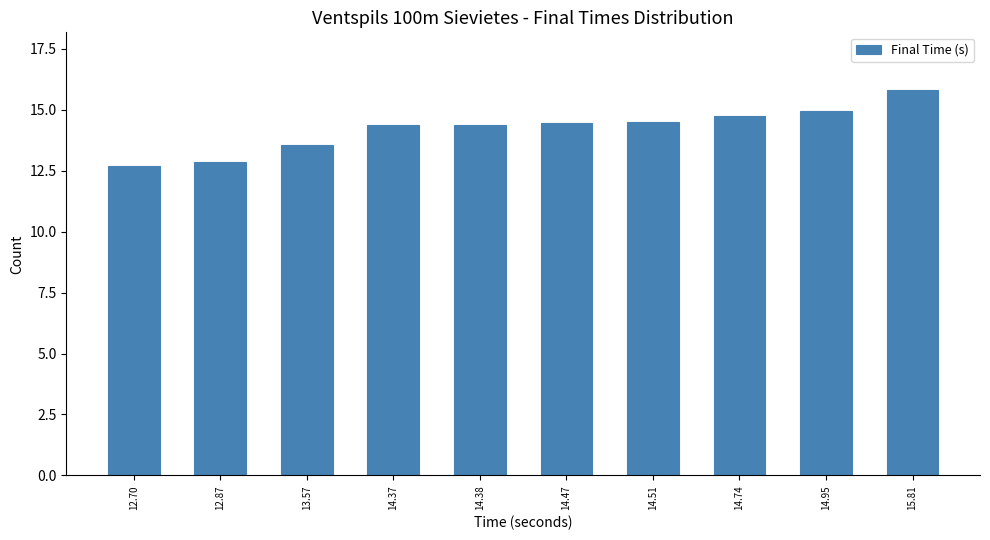

Where does the data first go above 14?

14.37